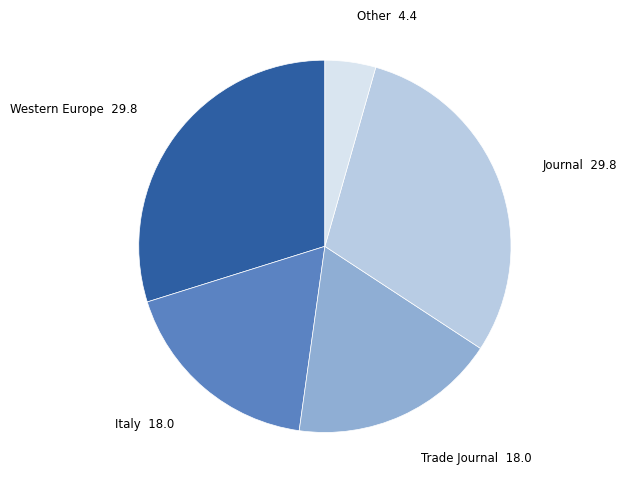

Is there any slice that represents more than half of the pie?

No